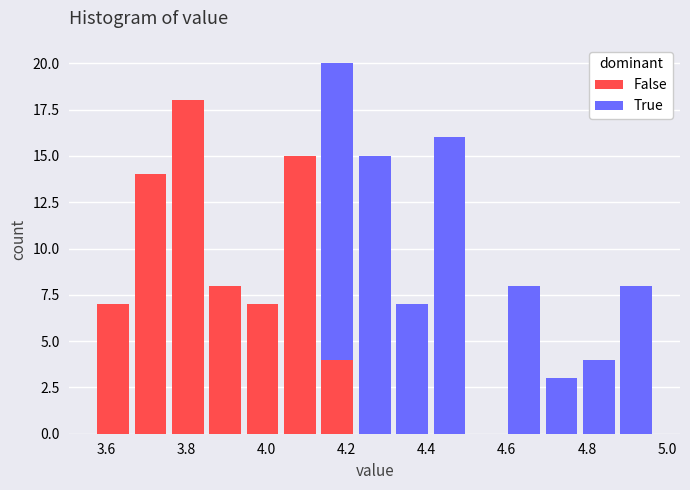

Reading left to right, transcribe this chart: for each stacked bar, give the range it covers on the x-axis and its total height. Neither the bar edges nor the heights are printed on the chart, so give them approximately, as read against the axes.

3.58 to 3.66: 7
3.66 to 3.76: 14
3.76 to 3.86: 18
3.86 to 3.94: 8
3.94 to 4.04: 7
4.04 to 4.14: 15
4.14 to 4.22: 20
4.22 to 4.32: 15
4.32 to 4.42: 7
4.42 to 4.50: 16
4.50 to 4.60: 0
4.60 to 4.70: 8
4.70 to 4.78: 3
4.78 to 4.88: 4
4.88 to 4.98: 8